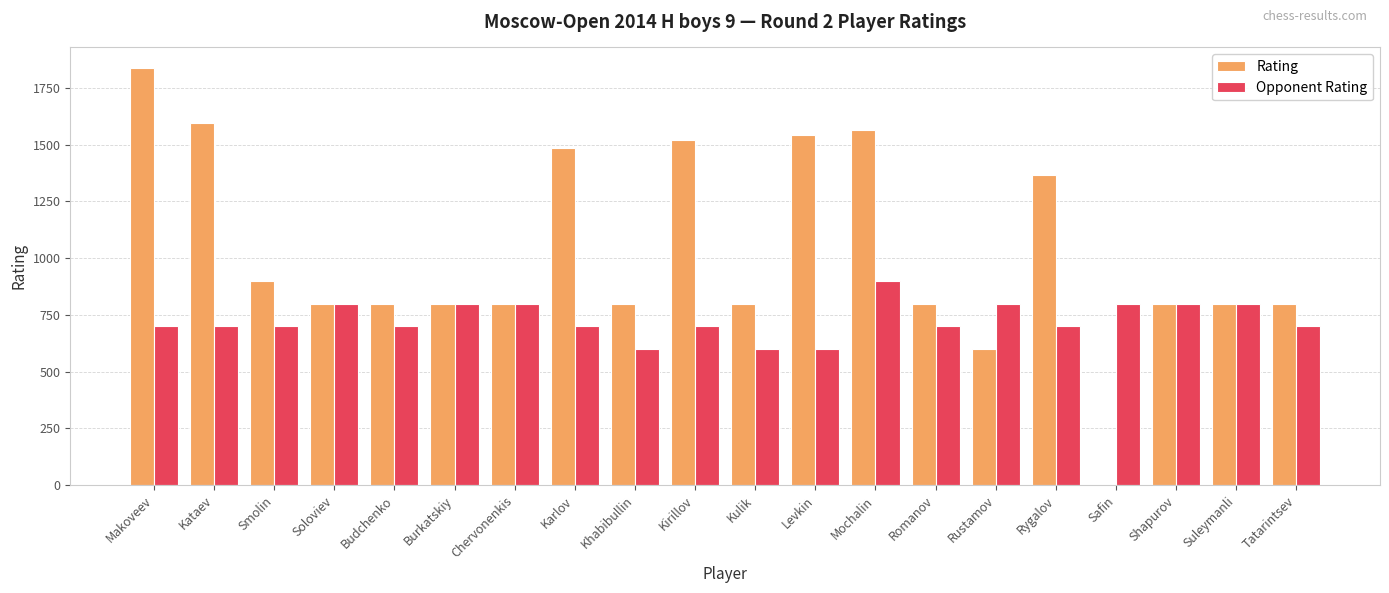

Where does the Rating series first go above 800?

Makoveev